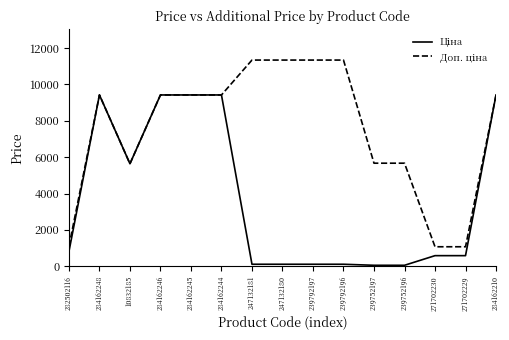

What is the total value across all series at 282502116?

1914.8